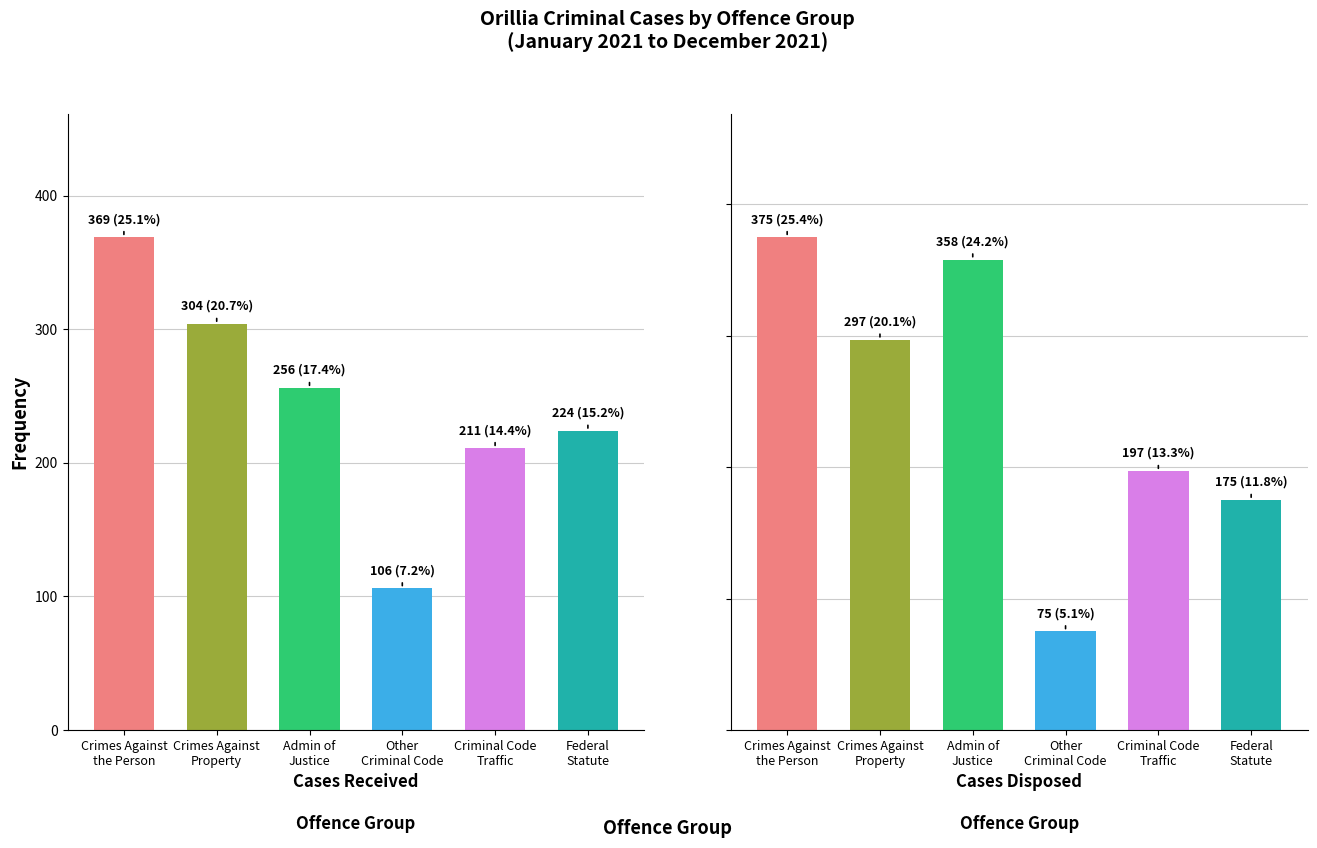

The value of Cases Disposed at Crimes Against the Person is 375. True or false?

True